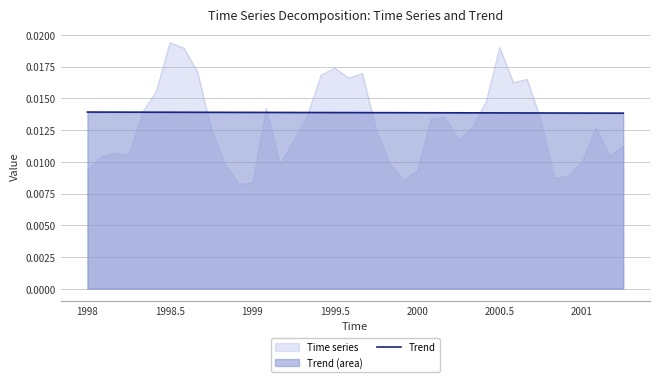

List the series in order of their peak value, highest first.

Time series, Trend